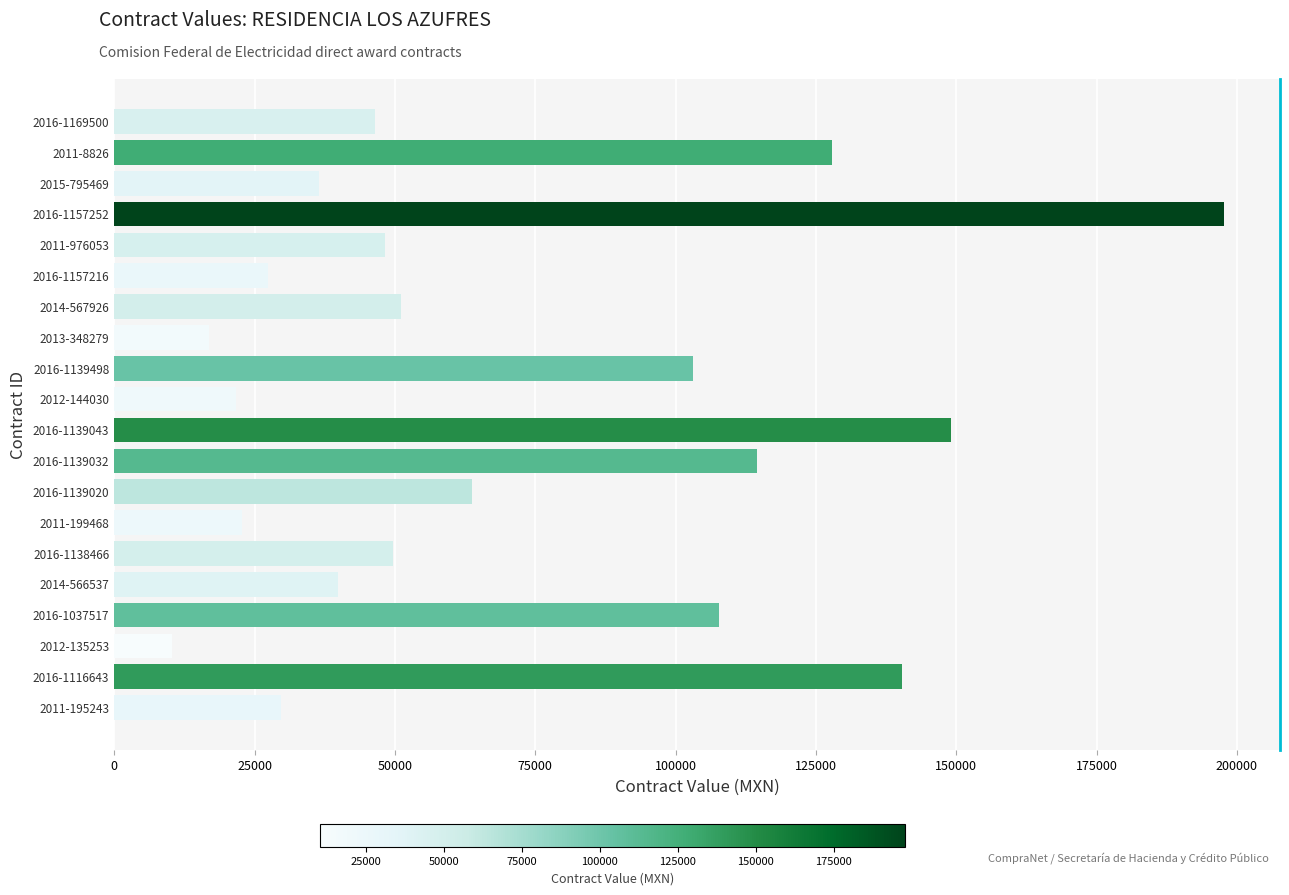

Does the chart contain stacked bars?

No